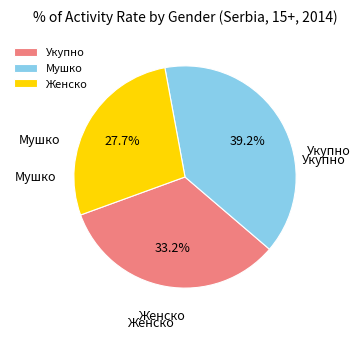

To the nearest percent, what percentage of the pie is Женско?

28%